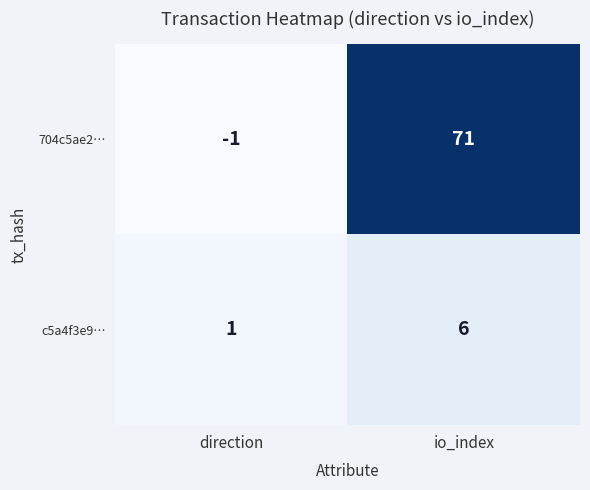

What is the sum of all 704c5ae2… values?

70